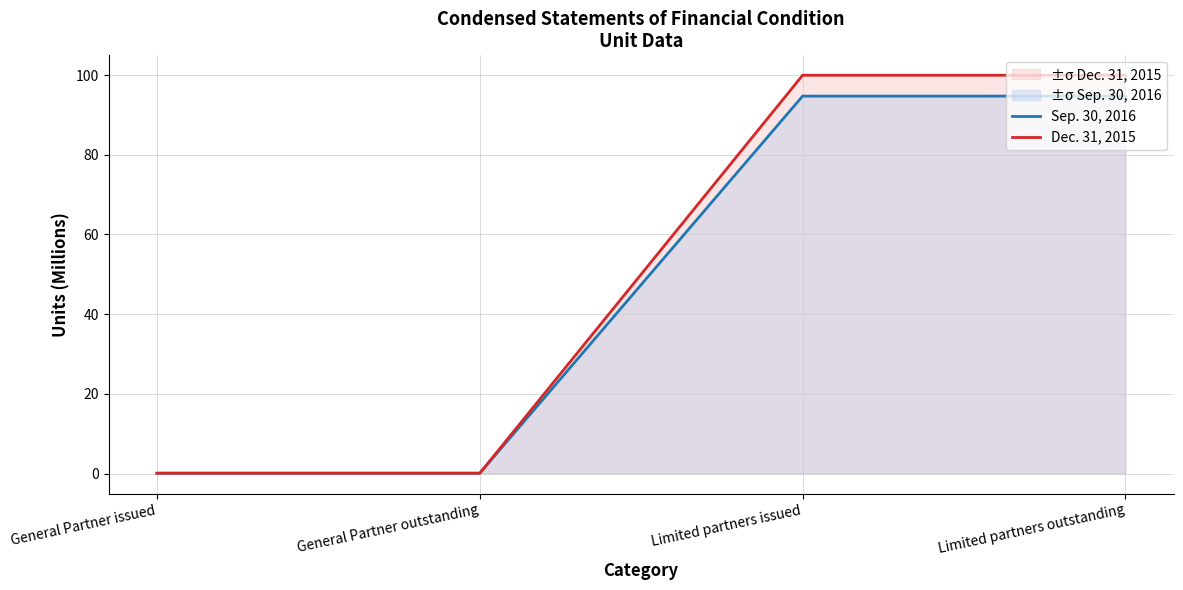

Does the chart have visible grid lines?

Yes